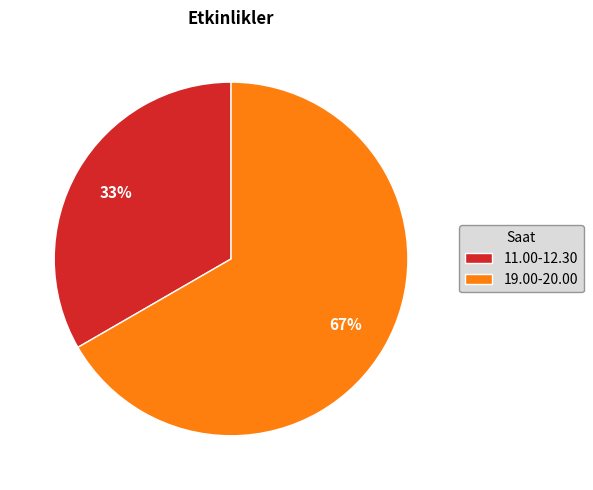

Approximately how many times larger is the value at 11.00-12.30 compared to 19.00-20.00?

0.5